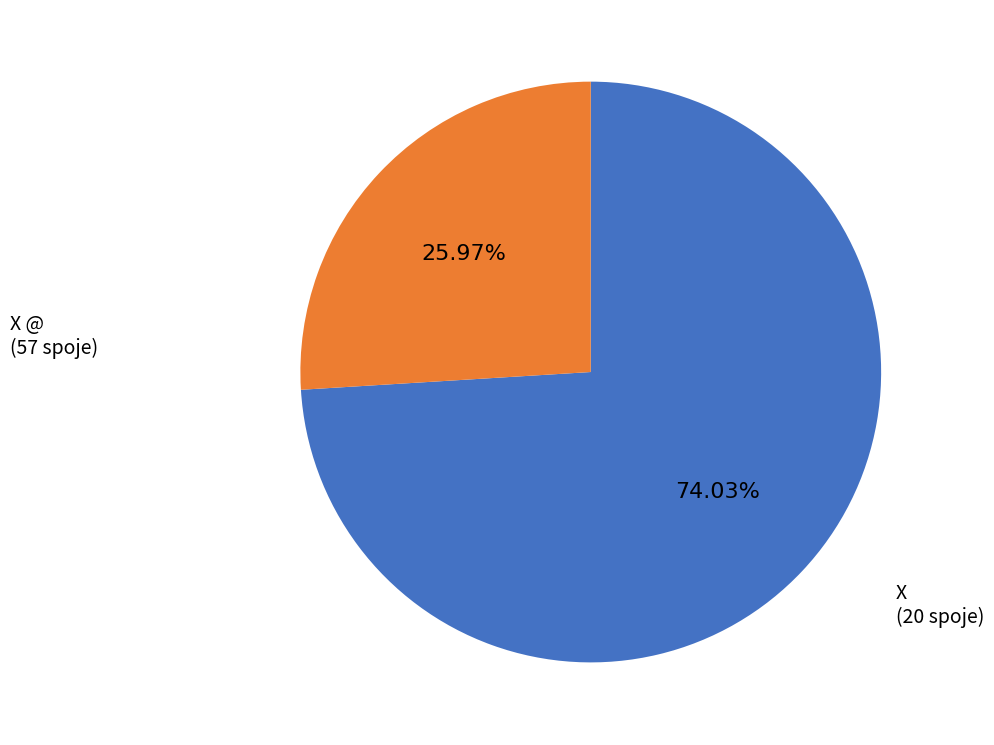

To the nearest percent, what is the average slice percentage?

50%